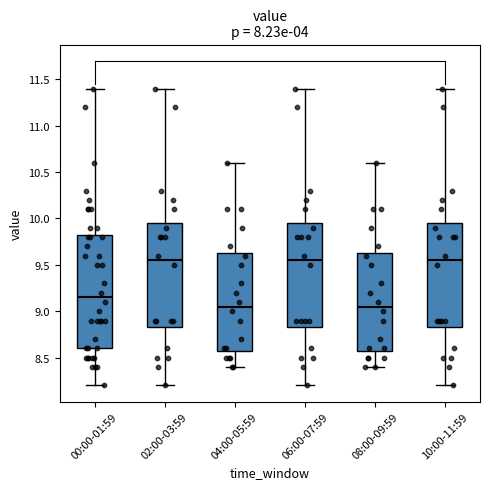

Reading left to right, read every box against the y-axis: the position of its median line, the range the box covers, and the ends of its whiskers. The values are not printed on the chart, so give them approximately, as read against the axis.

00:00-01:59: median 9.15, box 8.60 to 9.85, whiskers 8.20 to 11.40
02:00-03:59: median 9.55, box 8.85 to 9.95, whiskers 8.20 to 11.40
04:00-05:59: median 9.05, box 8.60 to 9.65, whiskers 8.40 to 10.60
06:00-07:59: median 9.55, box 8.85 to 9.95, whiskers 8.20 to 11.40
08:00-09:59: median 9.05, box 8.60 to 9.65, whiskers 8.40 to 10.60
10:00-11:59: median 9.55, box 8.85 to 9.95, whiskers 8.20 to 11.40